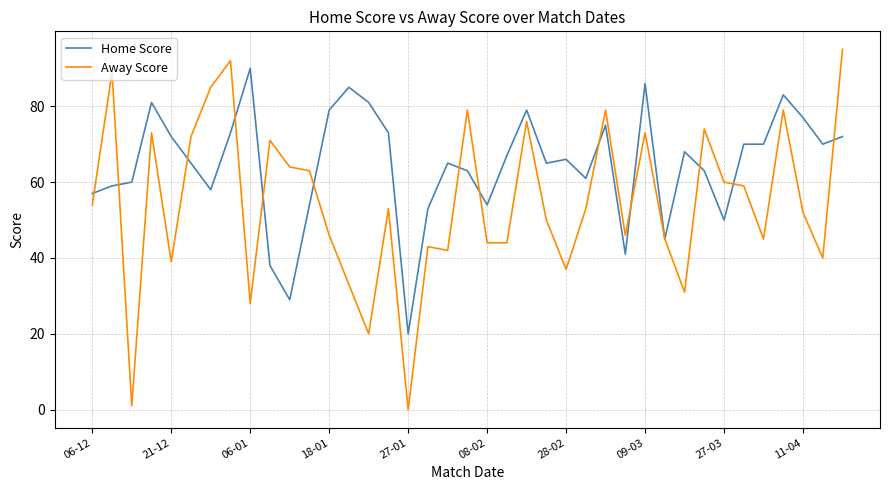

What is the difference between the maximum and second lowest values in the Home Score series?

61